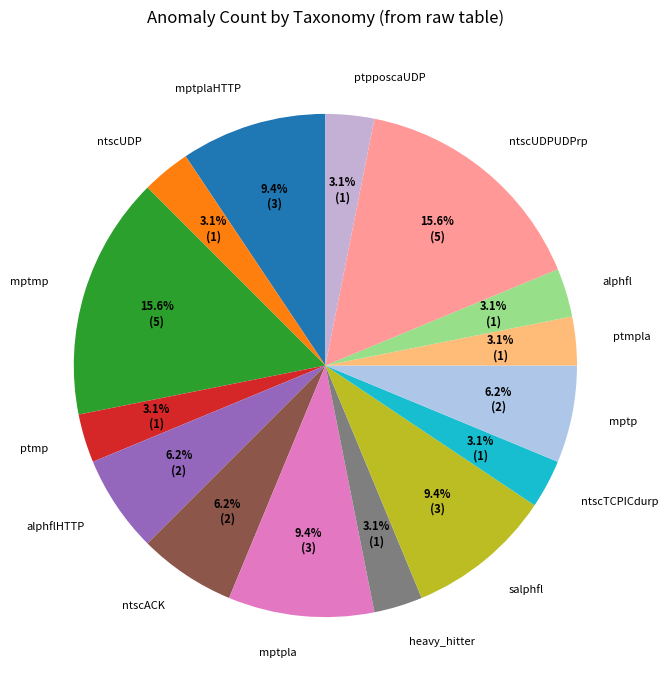

Approximately how many times larger is the value at mptplaHTTP compared to ntscACK?

1.5